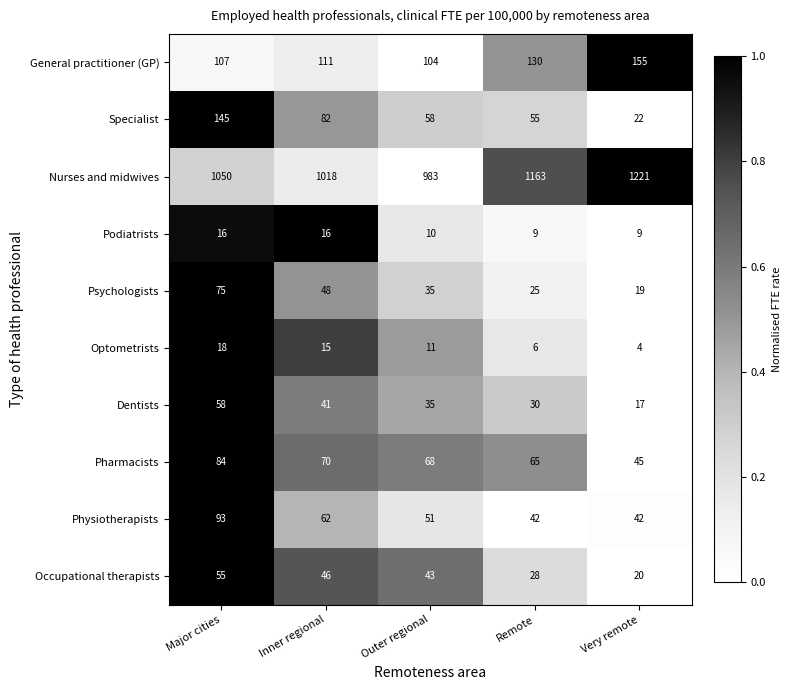

At which category is the sum across all series the highest?

Major cities